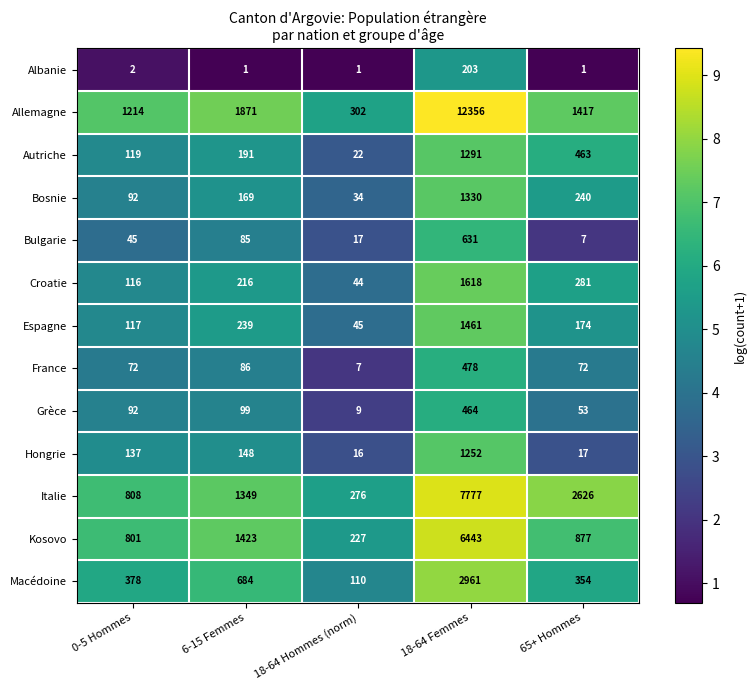

What is the total value across all series at 6-15 Femmes?

6561